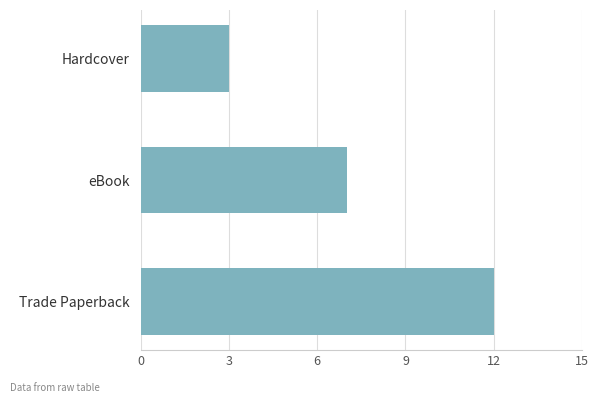

Count the number of categories in the chart.

3